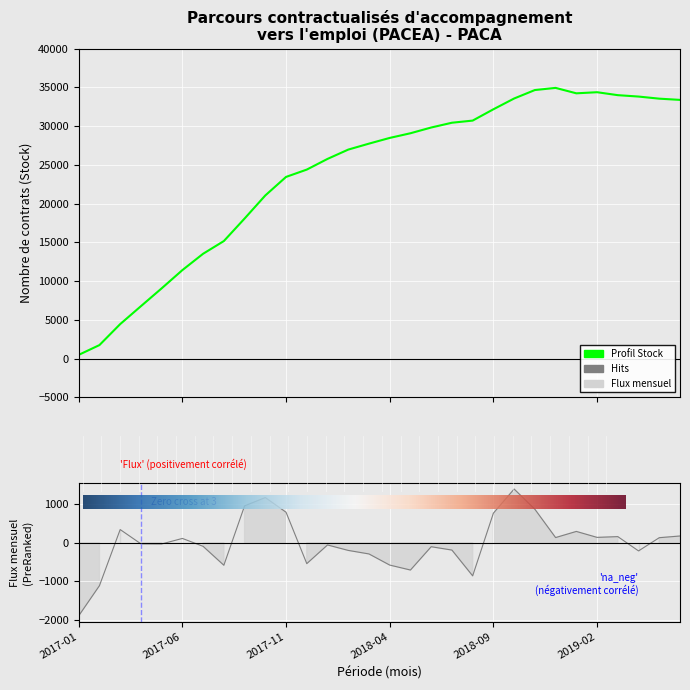

Which series has the largest range (max minus min)?

Stock